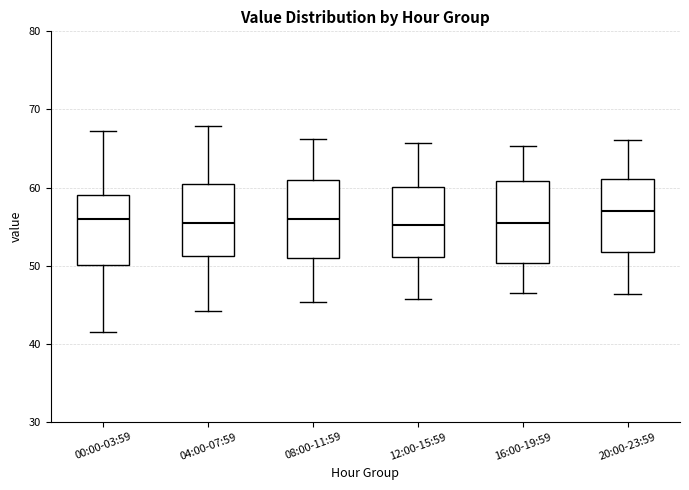

Where does the median line of the box for 12:00-15:59 sit on the y-axis? The values are not printed on the chart, so give them approximately, as read against the axis.

55